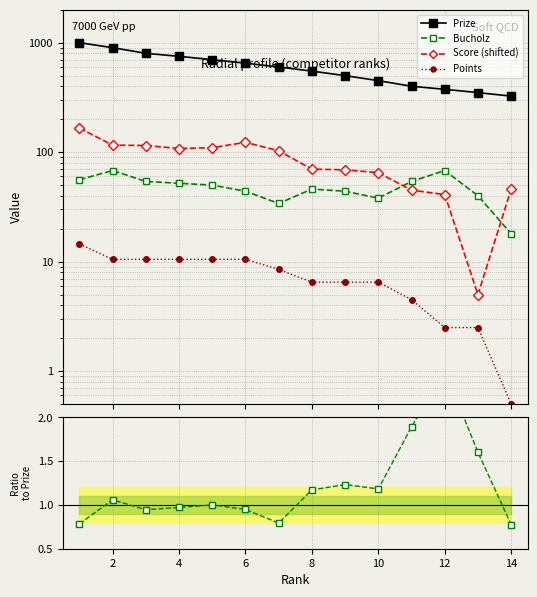

Reading left to right, transcribe all the data shown in this chart.

Prize: 1000.0	900.0	800.0	750.0	700.0	650.0	600.0	550.0	500.0	450.0	400.0	375.0	350.0	325.0
Bucholz: 56.0	68.0	54.0	52.0	50.0	44.0	34.0	46.0	44.0	38.0	54.0	68.0	40.0	18.0
Score (shifted): 166.0	116.0	115.0	108.0	110.0	123.0	103.0	70.0	69.0	65.0	45.0	41.0	5.0	46.0
Points: 14.5	10.5	10.5	10.5	10.5	10.5	8.5	6.5	6.5	6.5	4.5	2.5	2.5	0.5
Bucholz / Prize ×14: 0.8	1.1	0.9	1.0	1.0	0.9	0.8	1.2	1.2	1.2	1.9	2.5	1.6	0.8
Points / Prize ×14: 0.2	0.2	0.2	0.2	0.2	0.2	0.2	0.2	0.2	0.2	0.2	0.1	0.1	0.0